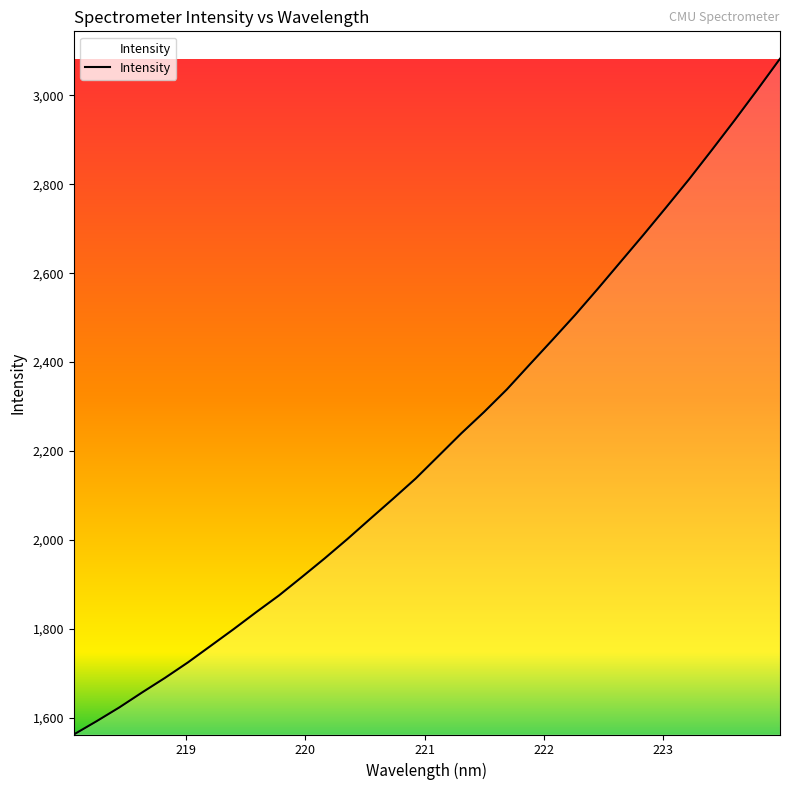

What is the smallest value displayed?

1562.0